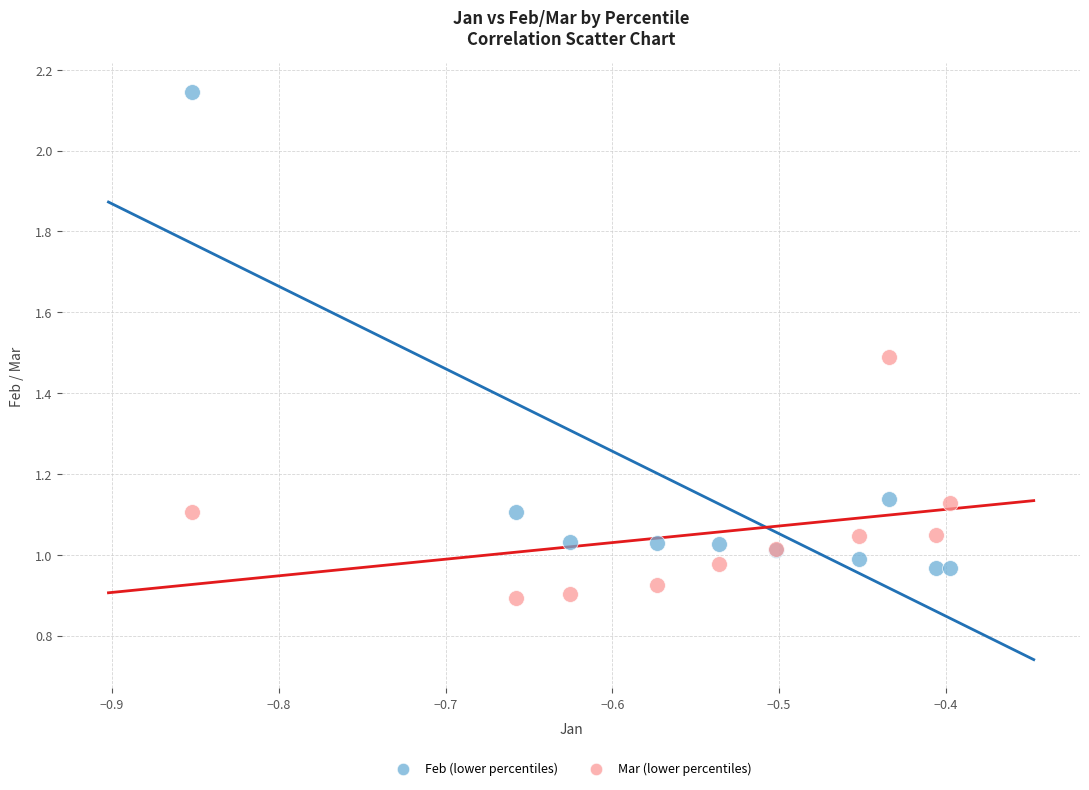

Which series has the widest spread of Y values?

Feb (lower percentiles)